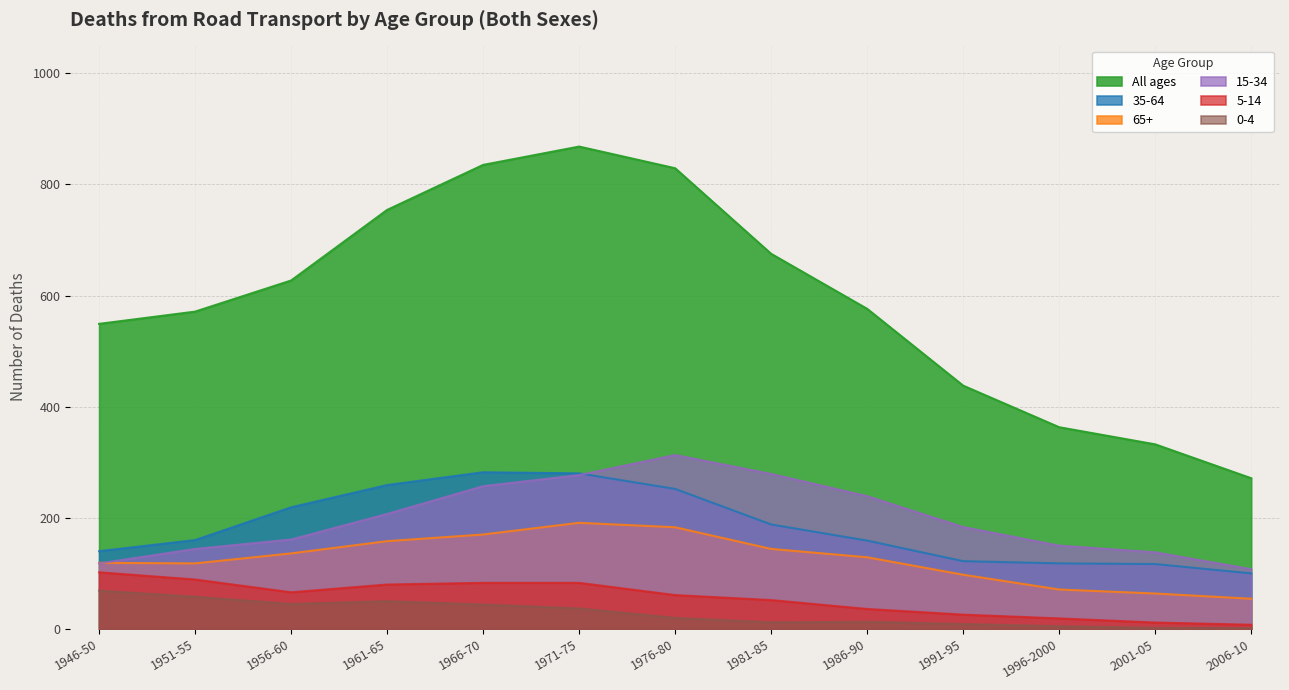

At which category is the sum across all series the highest?

1971-75